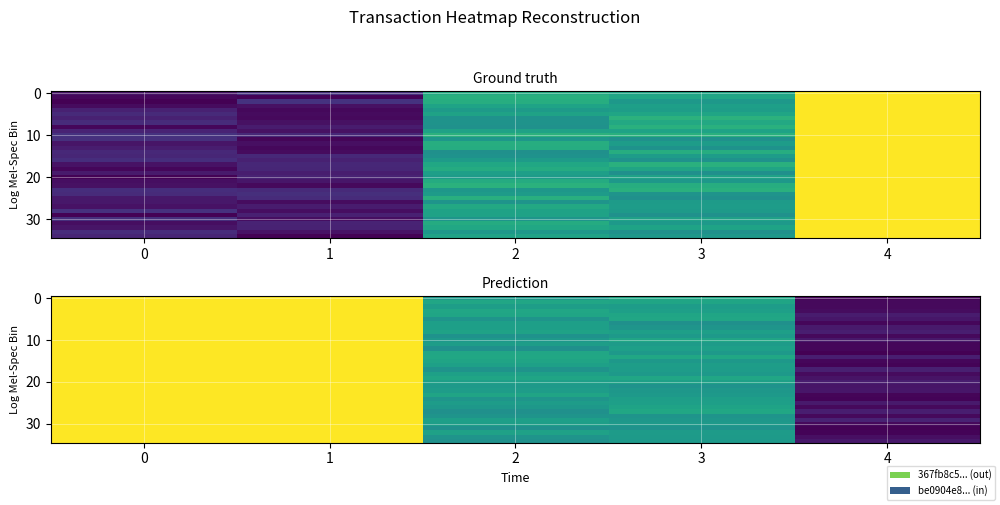

Which label corresponds to the smallest value in the chart?

4